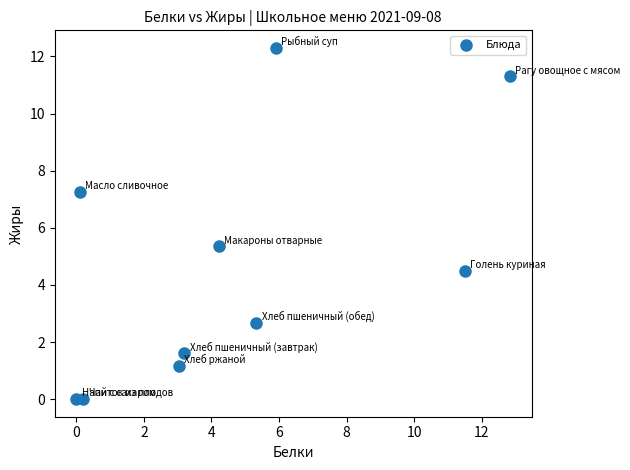

What is the range of X values (max minus min)?

12.8